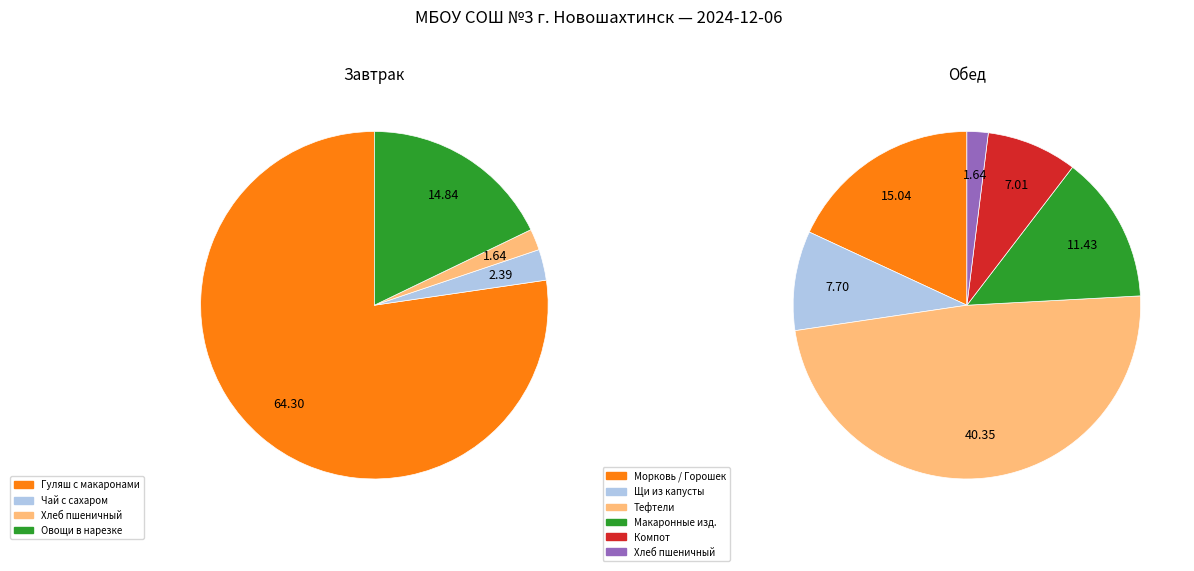

Which category has the smallest portion of the pie?

Хлеб пшеничный (завтрак)